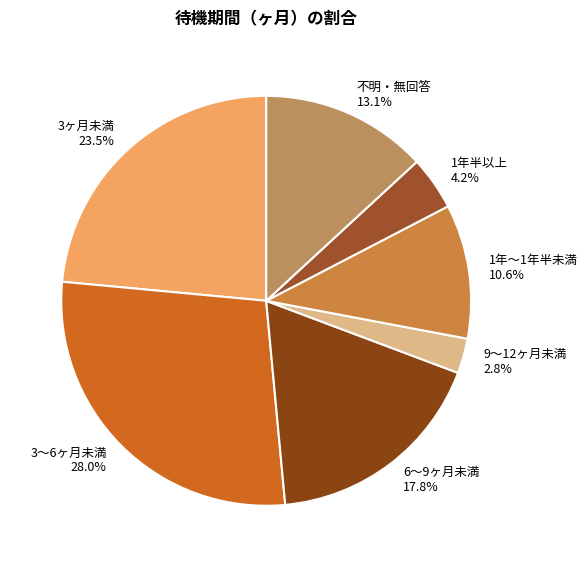

Is there any slice that represents more than half of the pie?

No